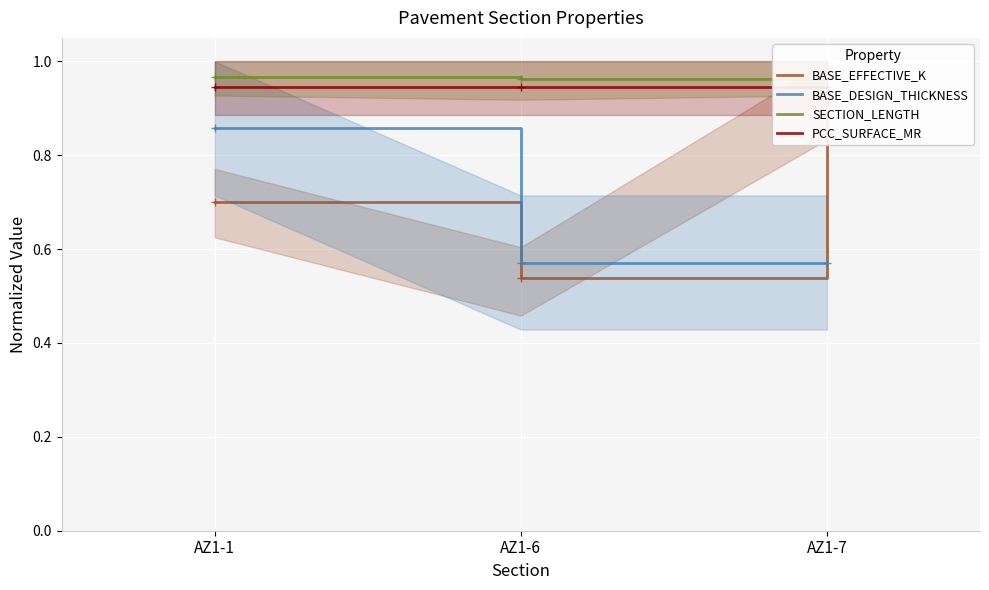

Is it true that BASE_DESIGN_THICKNESS equals 0.8 at AZ1-6?

False